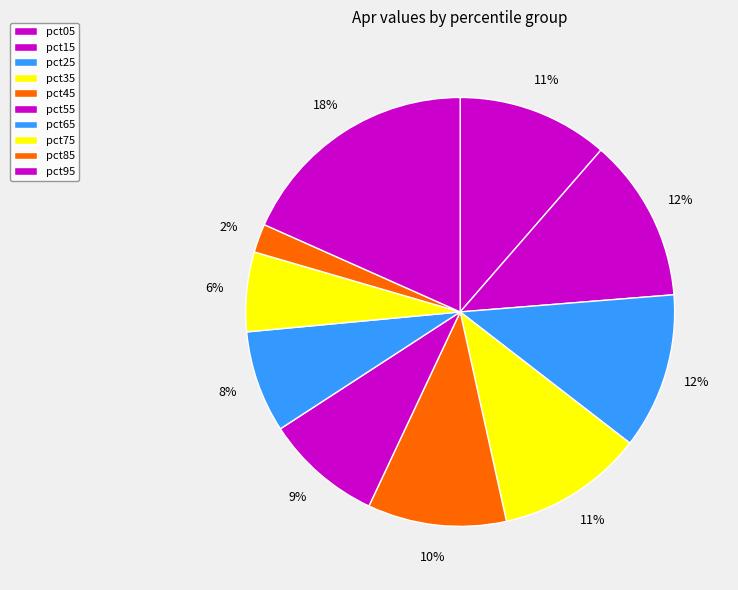

What percentage is the pct15 slice, to the nearest percent?

12%